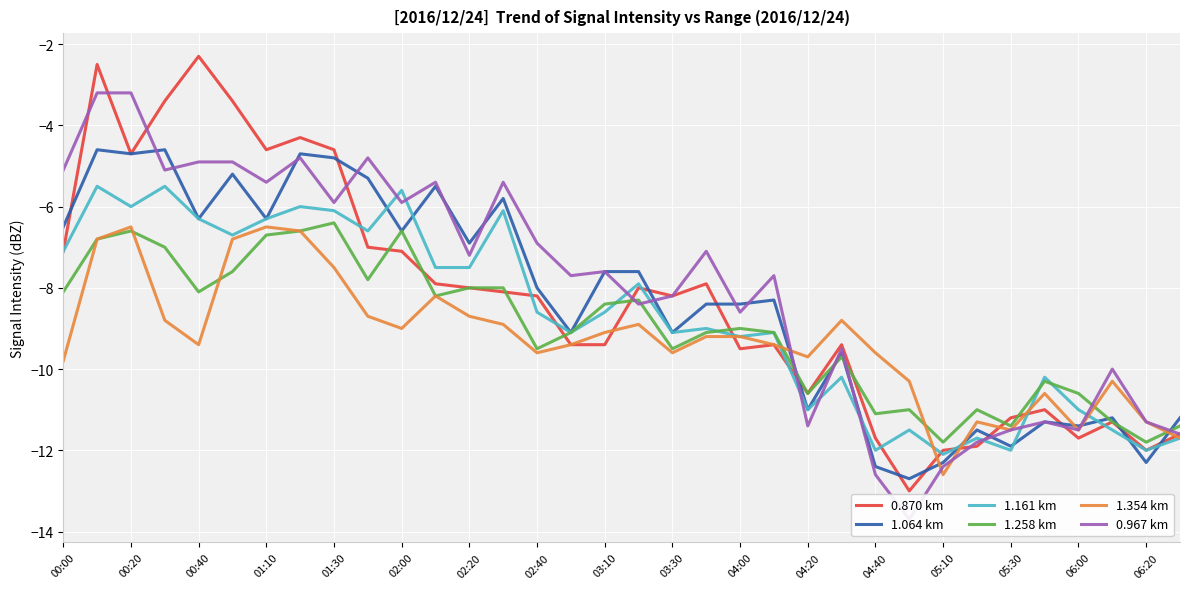

What is the minimum value for 1.258 km?

-11.8